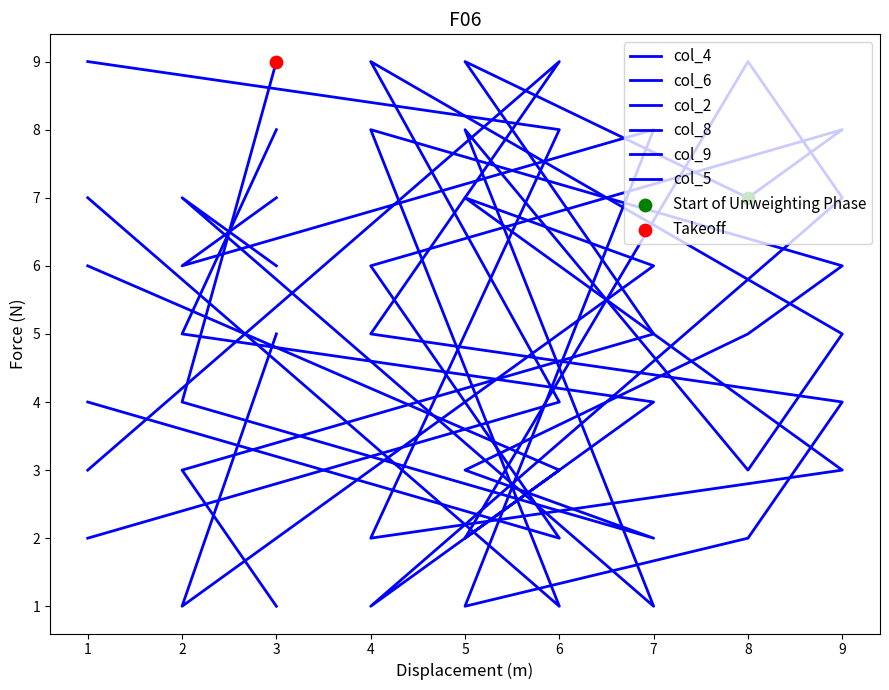

Which series contains the highest Y value?

col_4